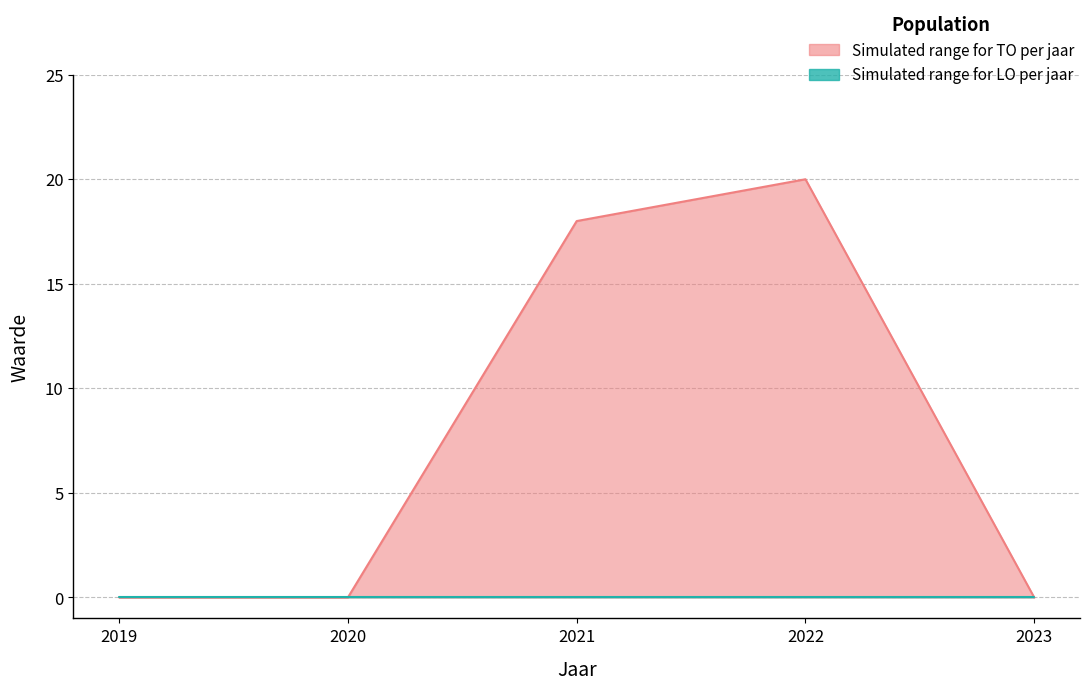

What is the sum of the values at 2022 and 2020?

20